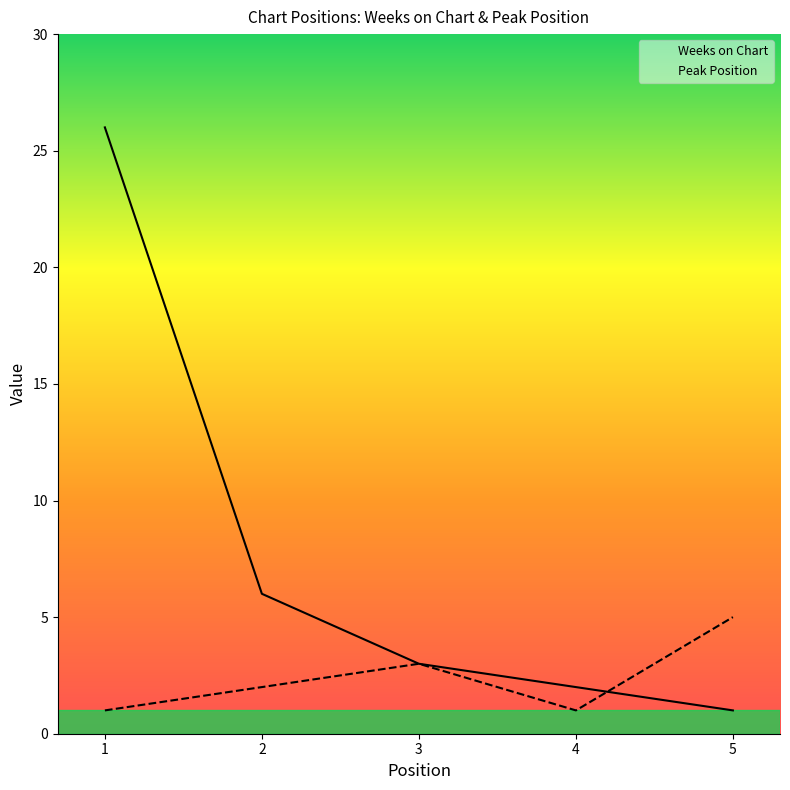

At how many categories does at least one series exceed 13?

1